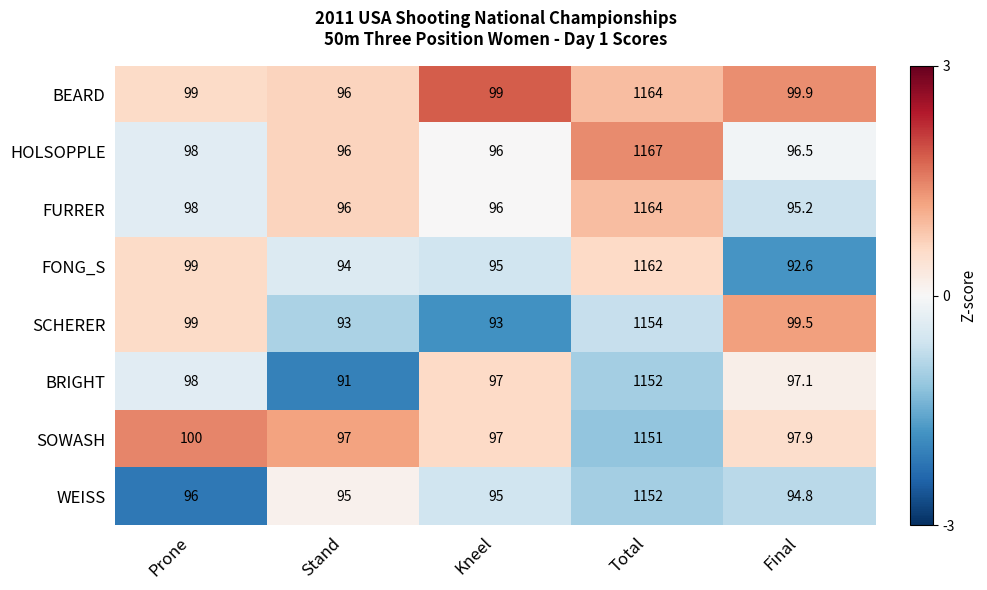

At which label does BRIGHT reach its peak?

Total